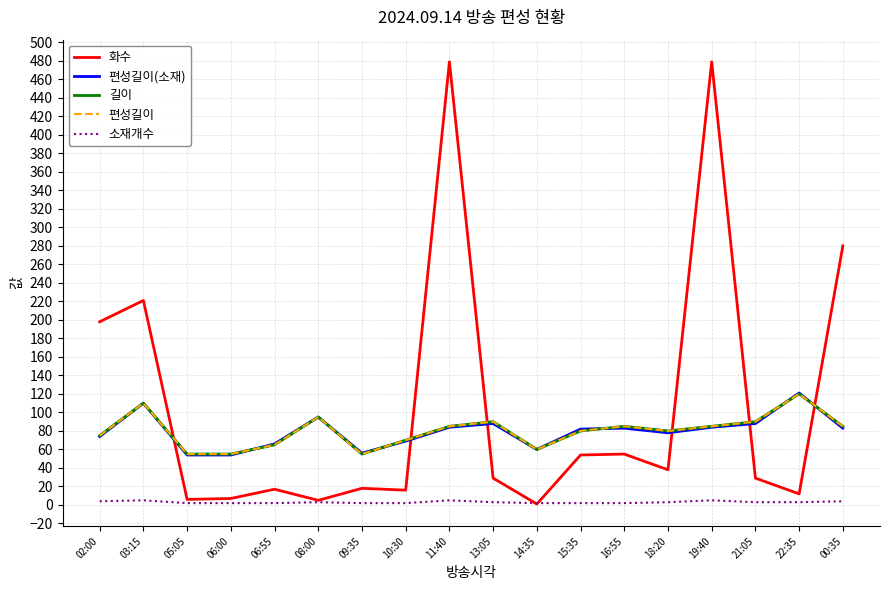

What is the minimum value shown in the chart?

1